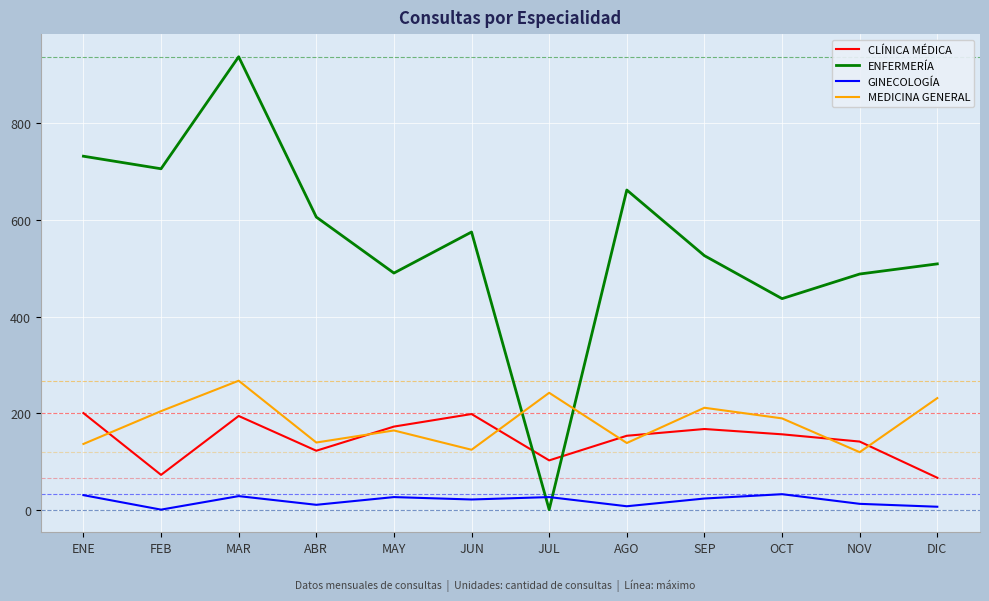

What is the sum of the GINECOLOGÍA values at AGO and JUL?

33